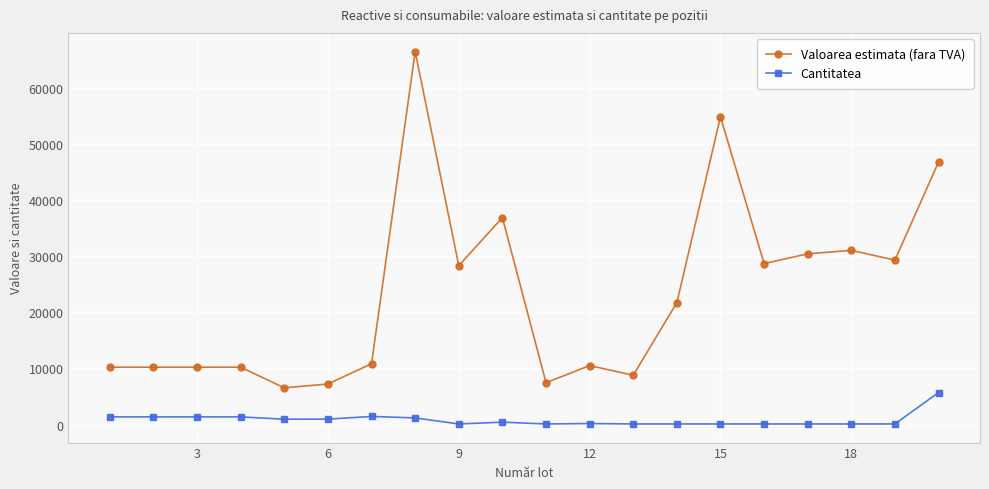

True or false: Cantitatea and Valoarea estimata (fara TVA) intersect in this chart.

False